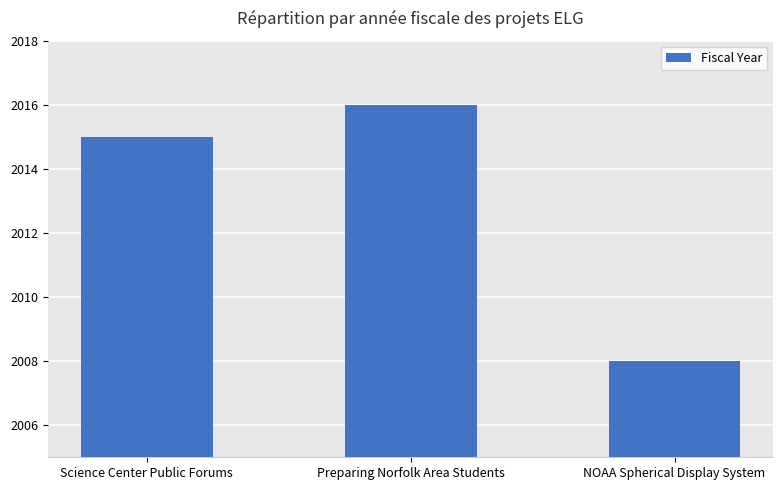

What is the sum of all values?

6039